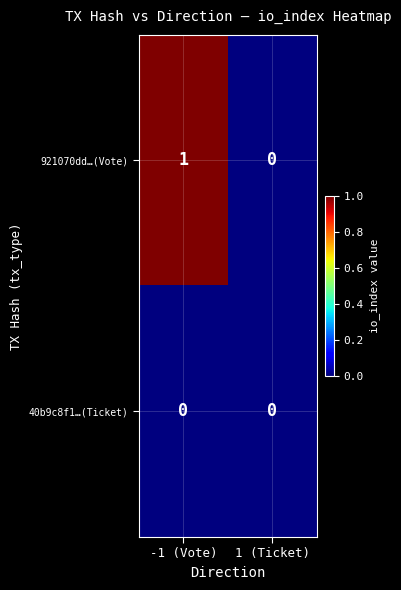

Which series has the largest total across all categories?

921070dd…(Vote)